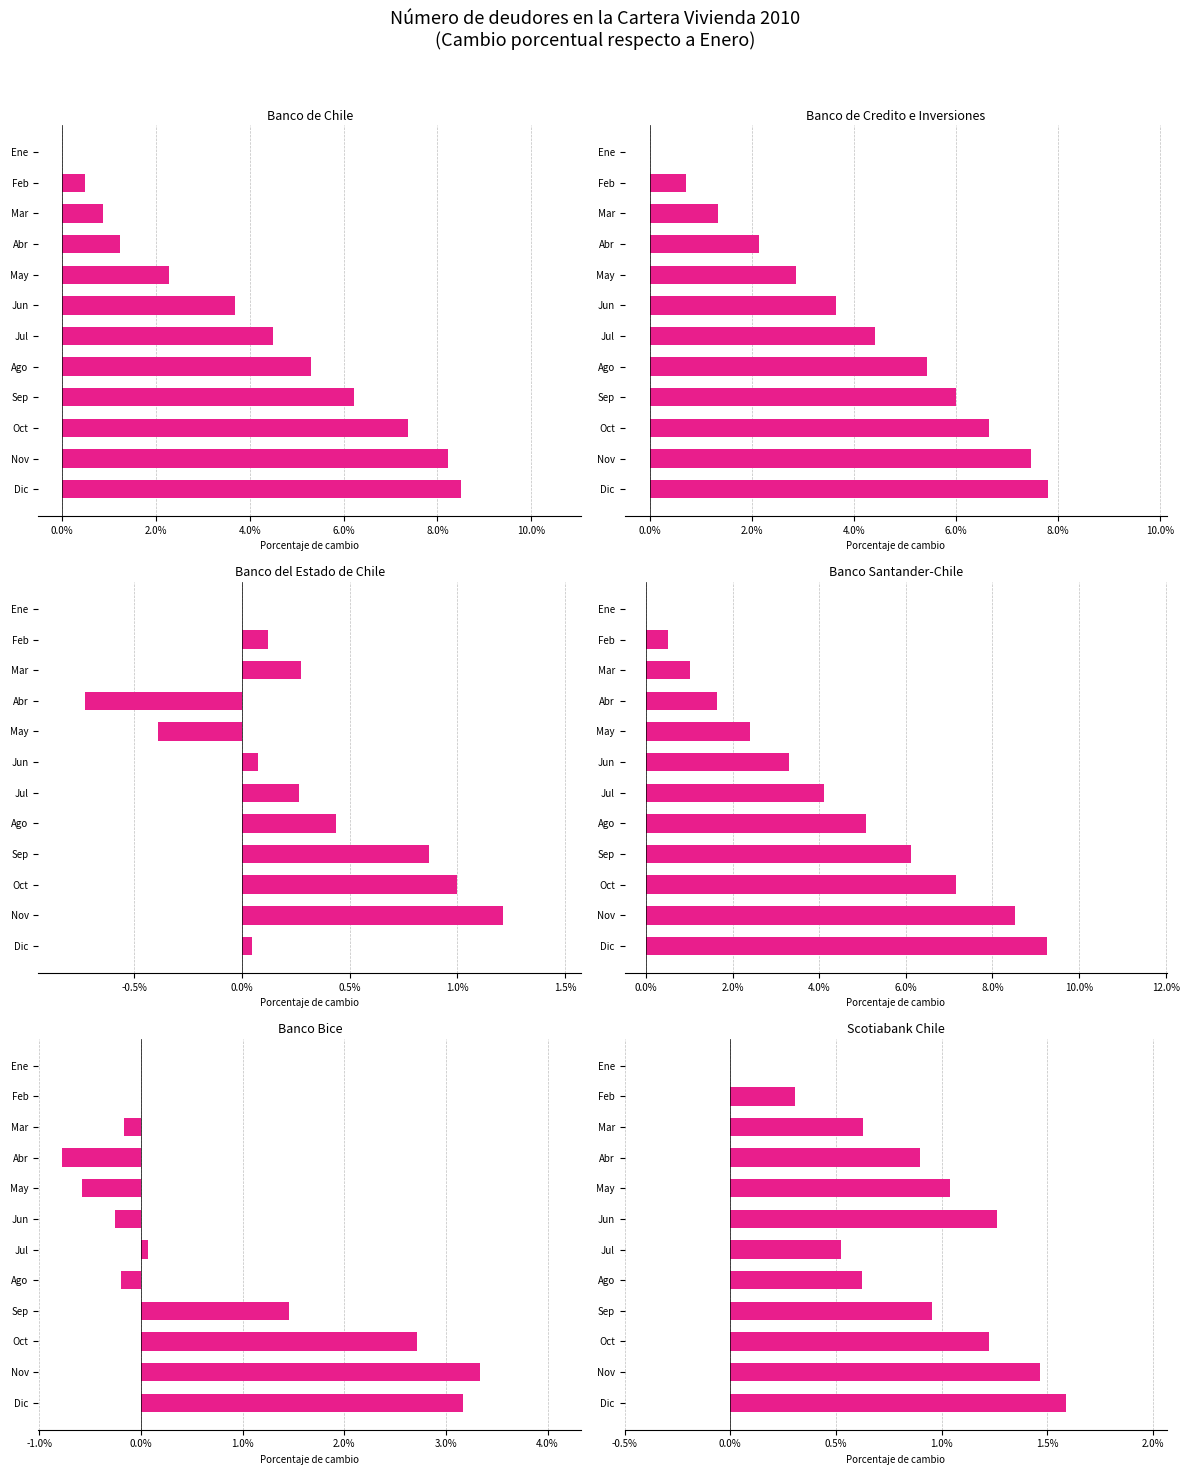

True or false: Banco del Estado de Chile has a value of -0.1 at May.

False